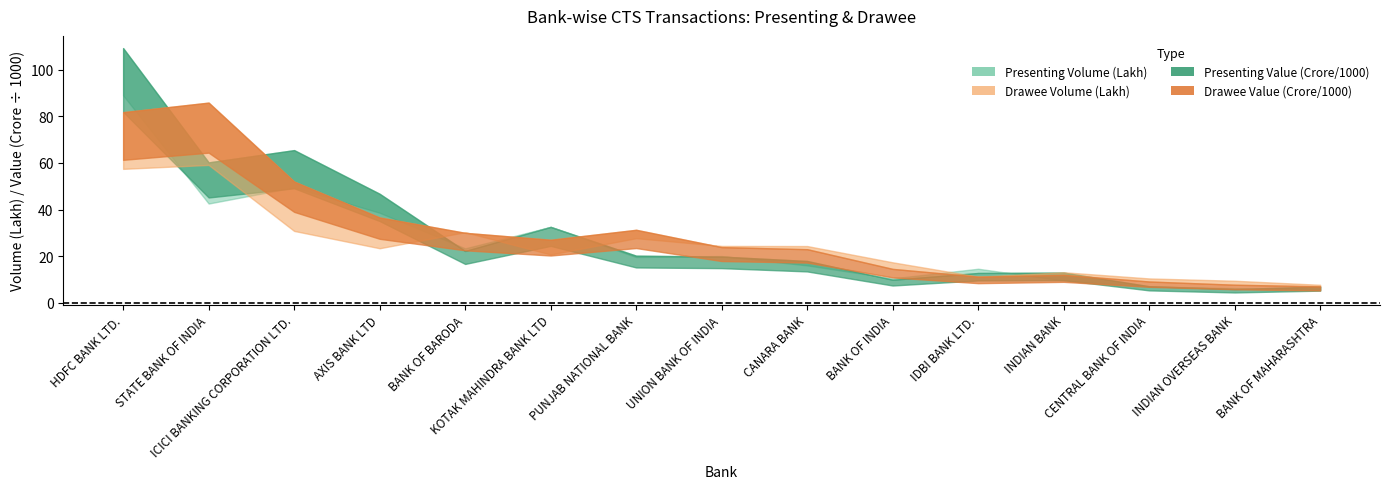

Which has a higher value, STATE BANK OF INDIA or BANK OF BARODA?

STATE BANK OF INDIA